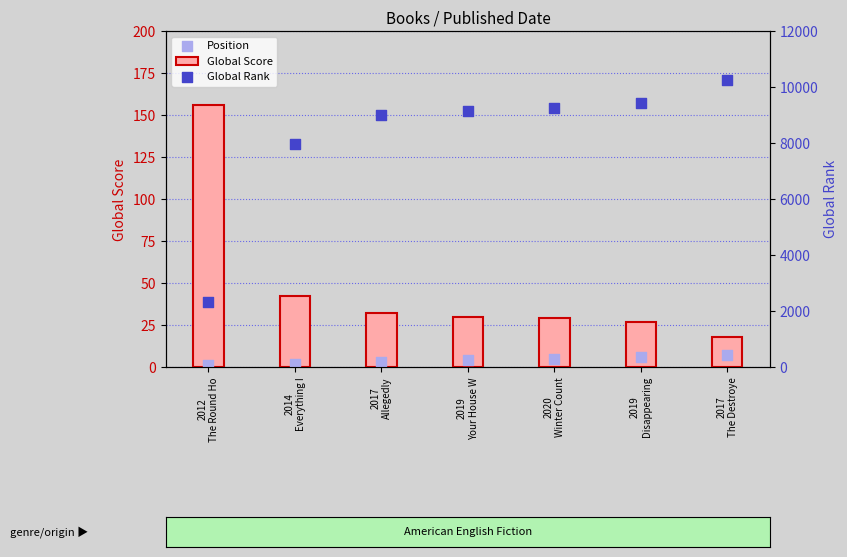

Which series contains the highest Y value?

Global Rank